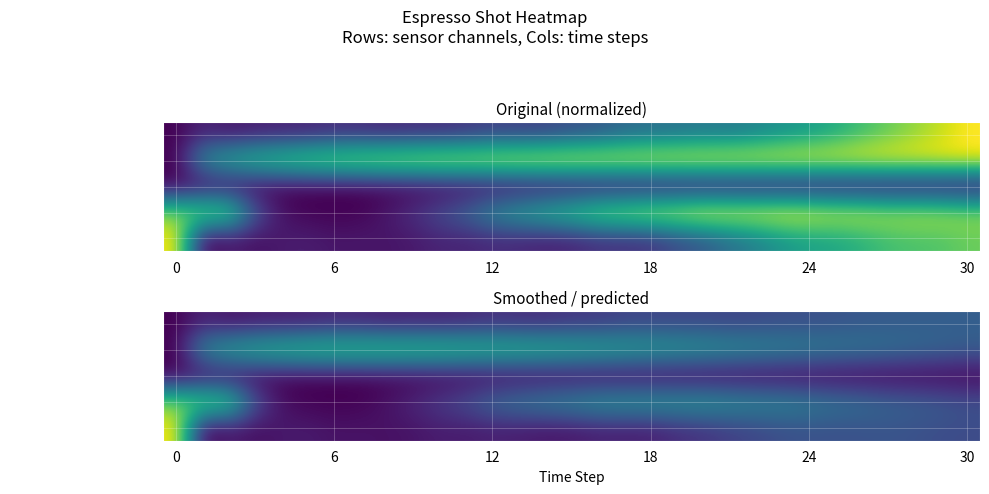

What is the sum of all row_0 values?

5.2